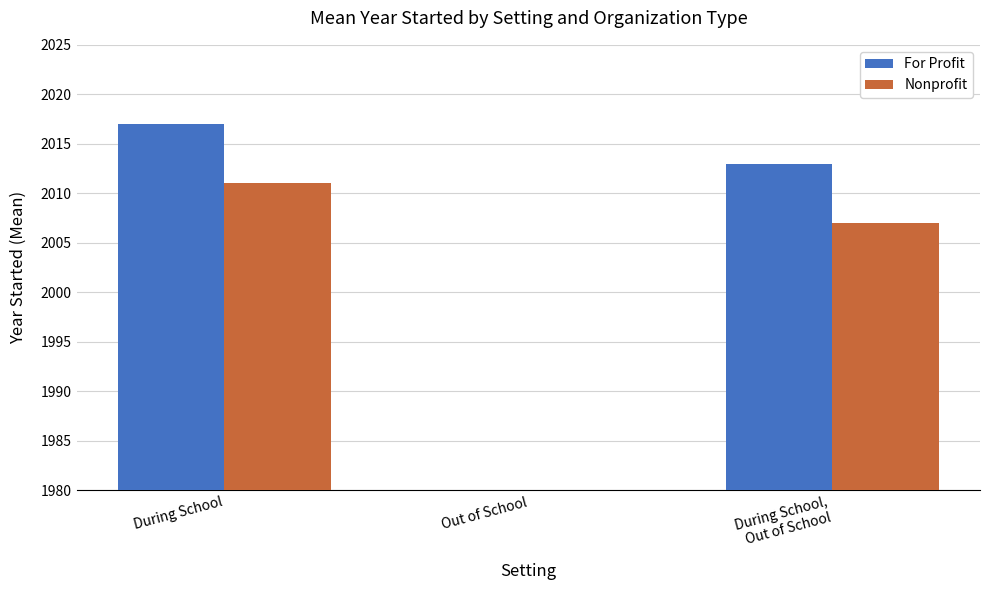

The For Profit series shows 610 at During School,
Out of School. True or false?

False